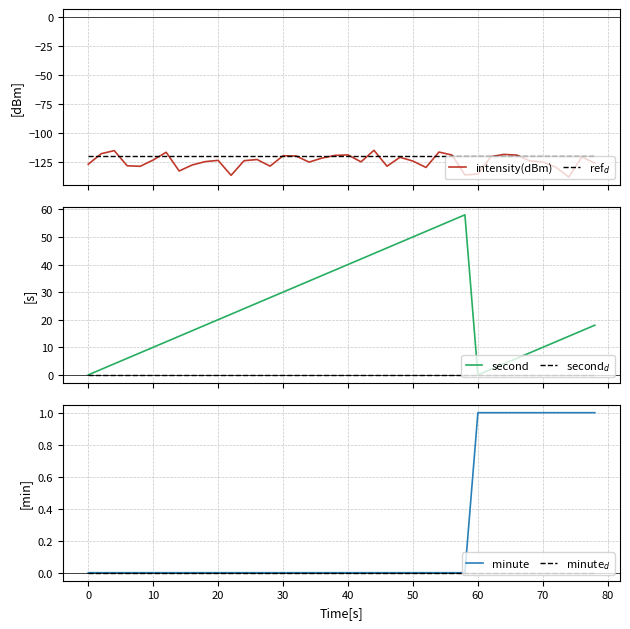

The second$_{d}$ series shows 0.0 at 80. True or false?

True